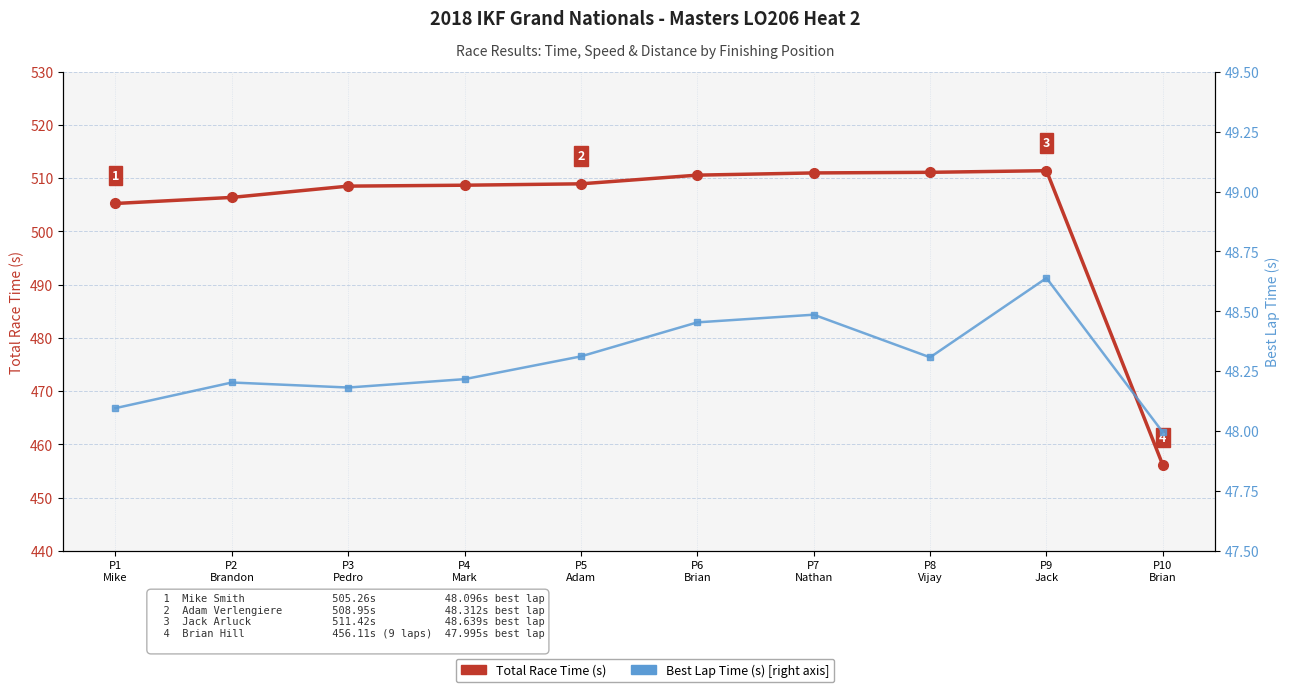

True or false: Total Time (s) has a value of 511.4 at P9
Jack.

True